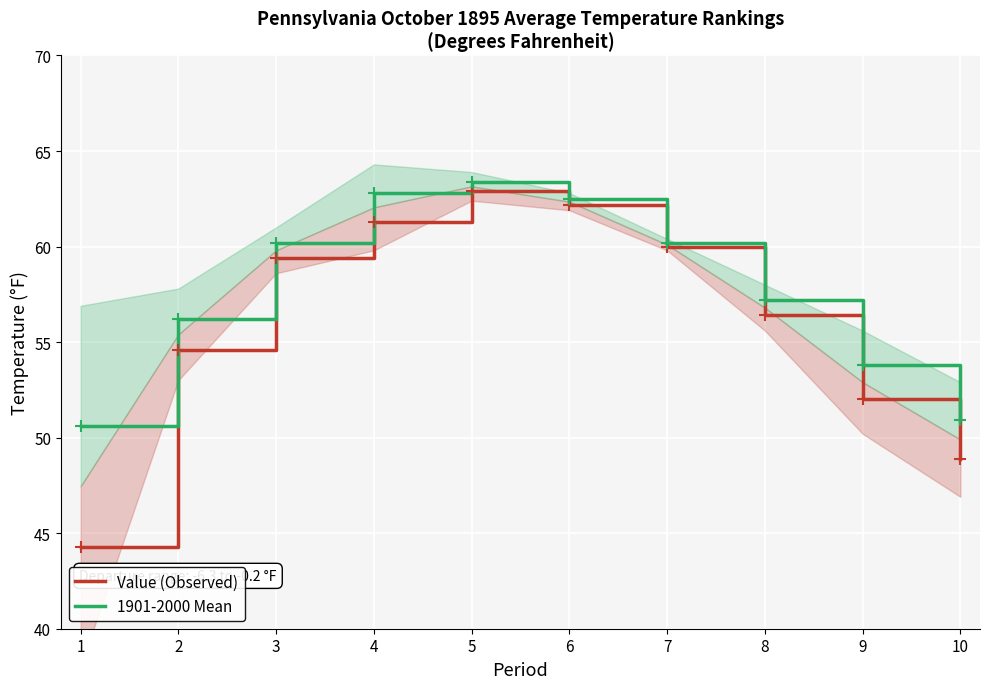

Reading left to right, list all the values displayed in this chart.

Value (Observed): 1=44.3	2=54.6	3=59.4	4=61.3	5=62.9	6=62.2	7=60.0	8=56.4	9=52.0	10=48.9
1901-2000 Mean: 1=50.6	2=56.2	3=60.2	4=62.8	5=63.4	6=62.5	7=60.2	8=57.2	9=53.8	10=50.9